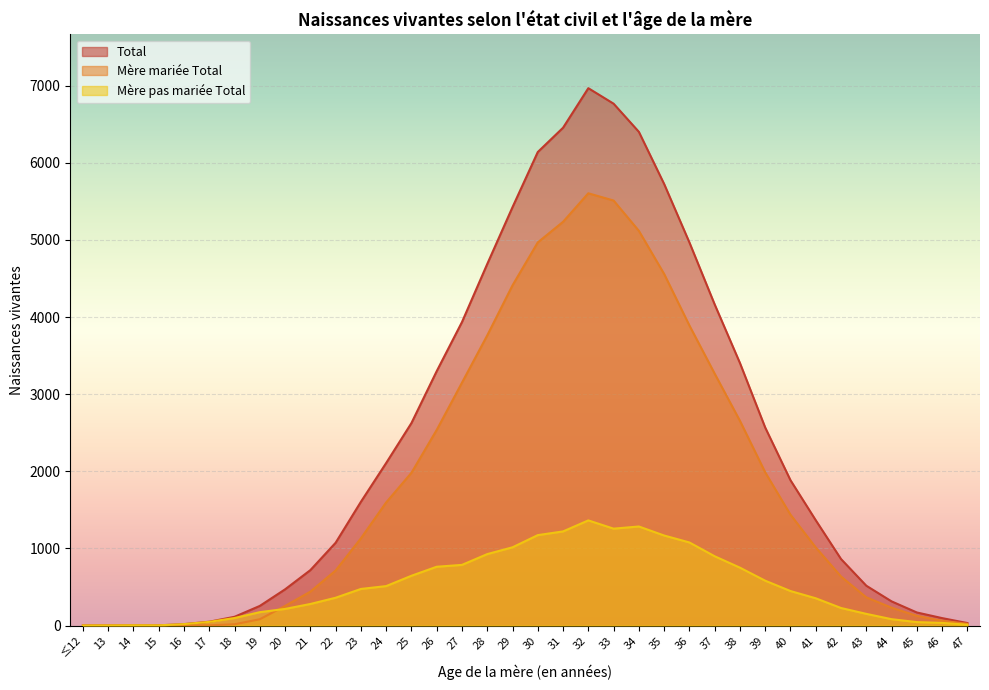

True or false: Mère pas mariée Total has more than 1 points higher than both neighbors.

True